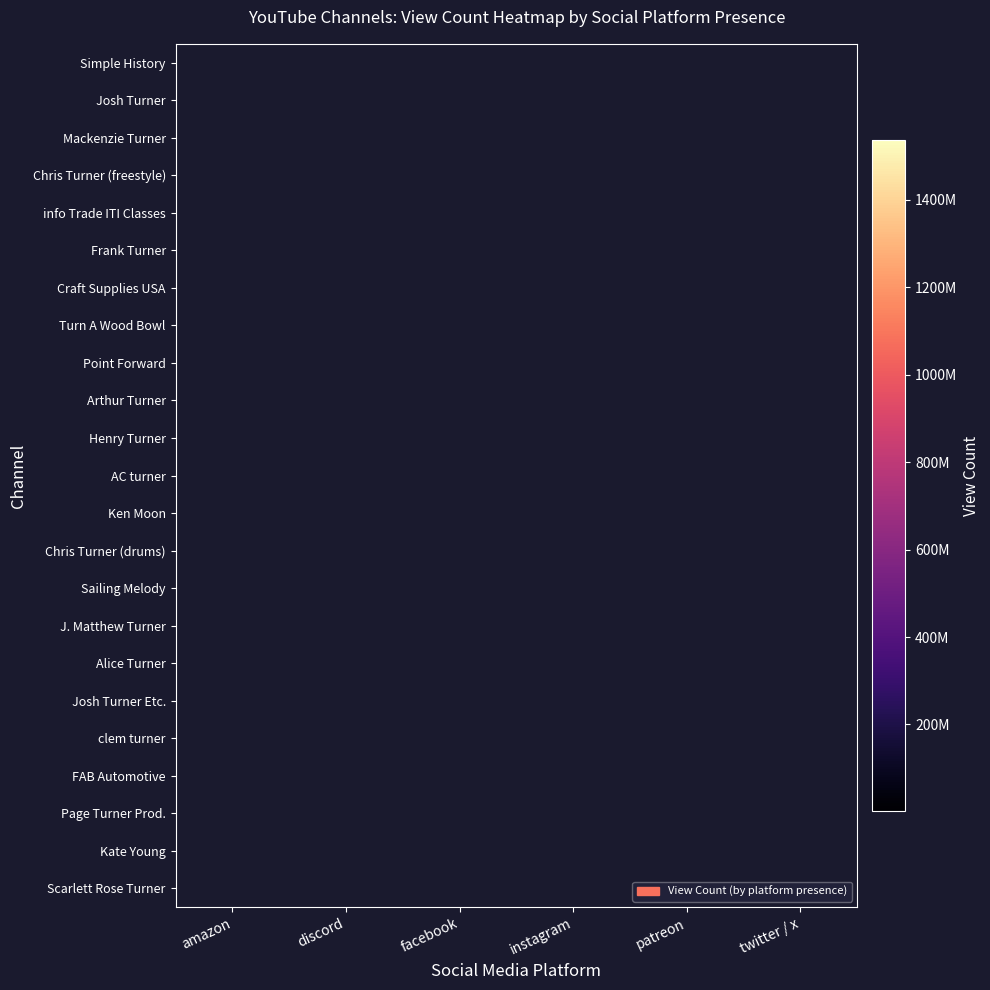

How many series are shown in this chart?

23